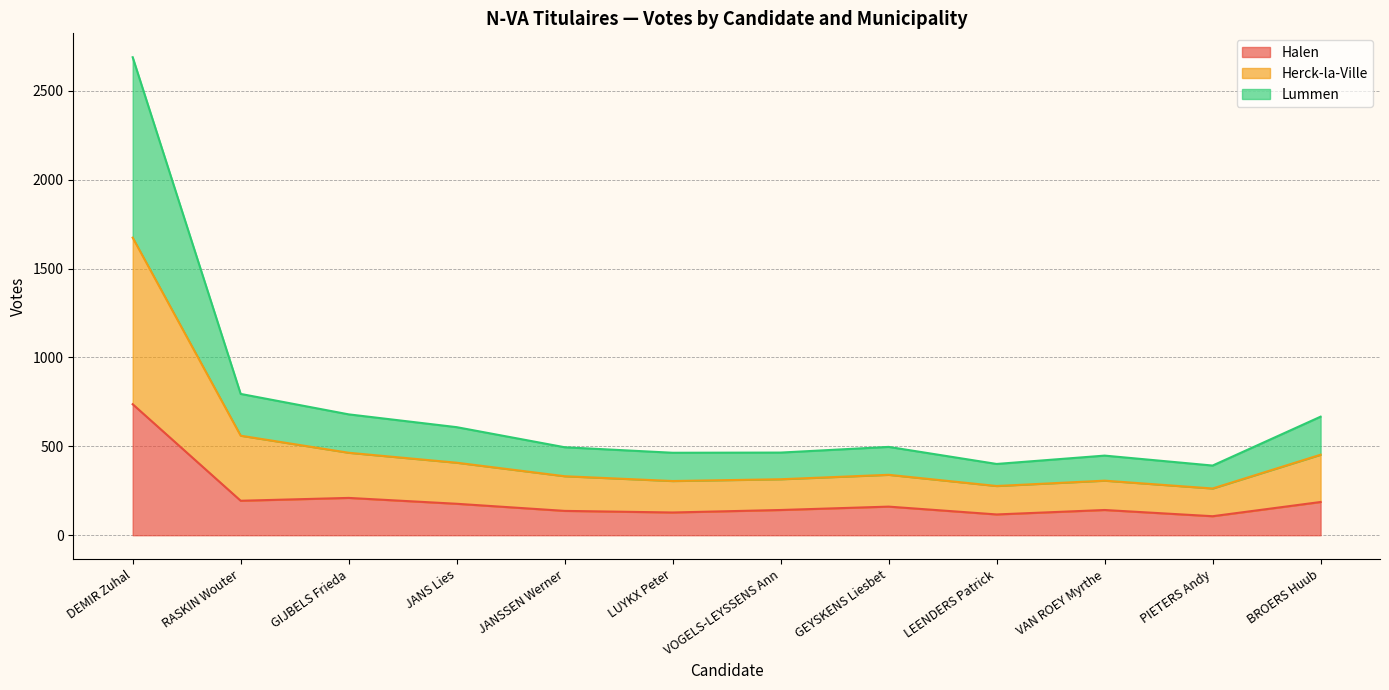

The value of Halen at GEYSKENS Liesbet is 161. True or false?

True